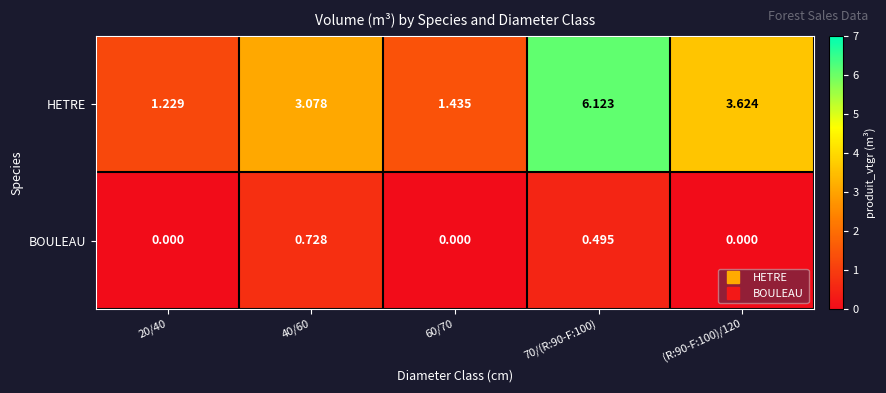

Rank the series by their average value, from lowest to highest.

BOULEAU, HETRE